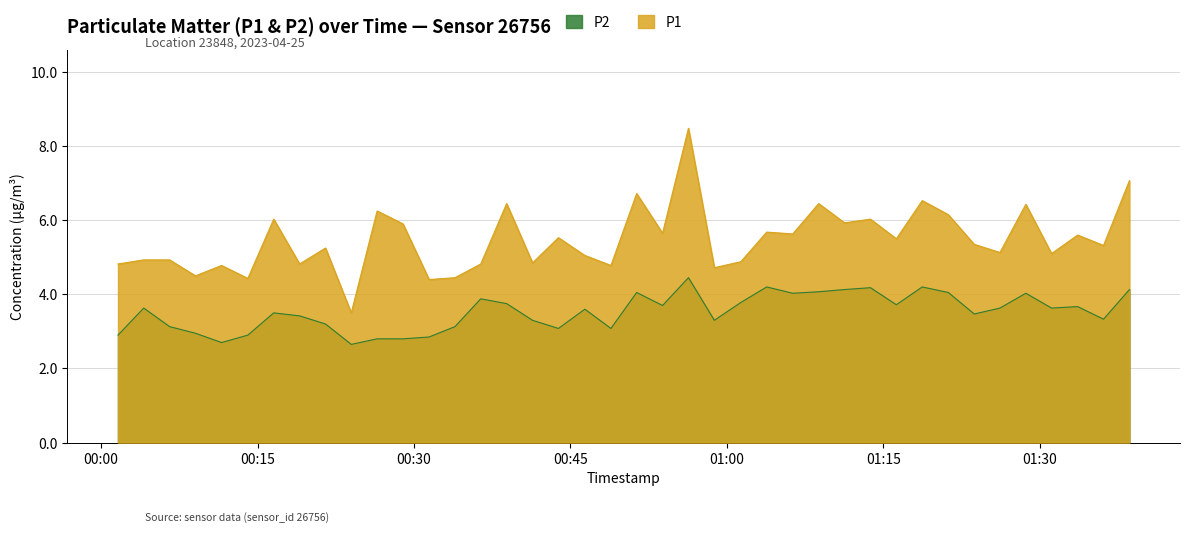

Which series has the largest total across all categories?

P1